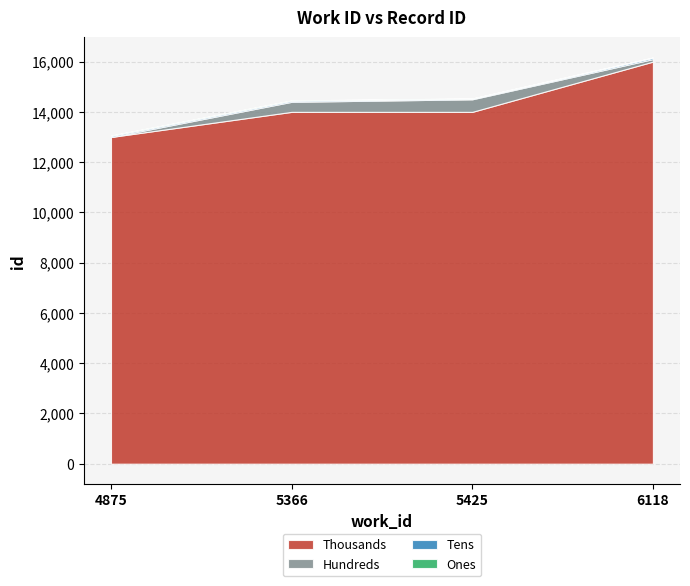

Is it true that the value at 6118 is 16161?

True